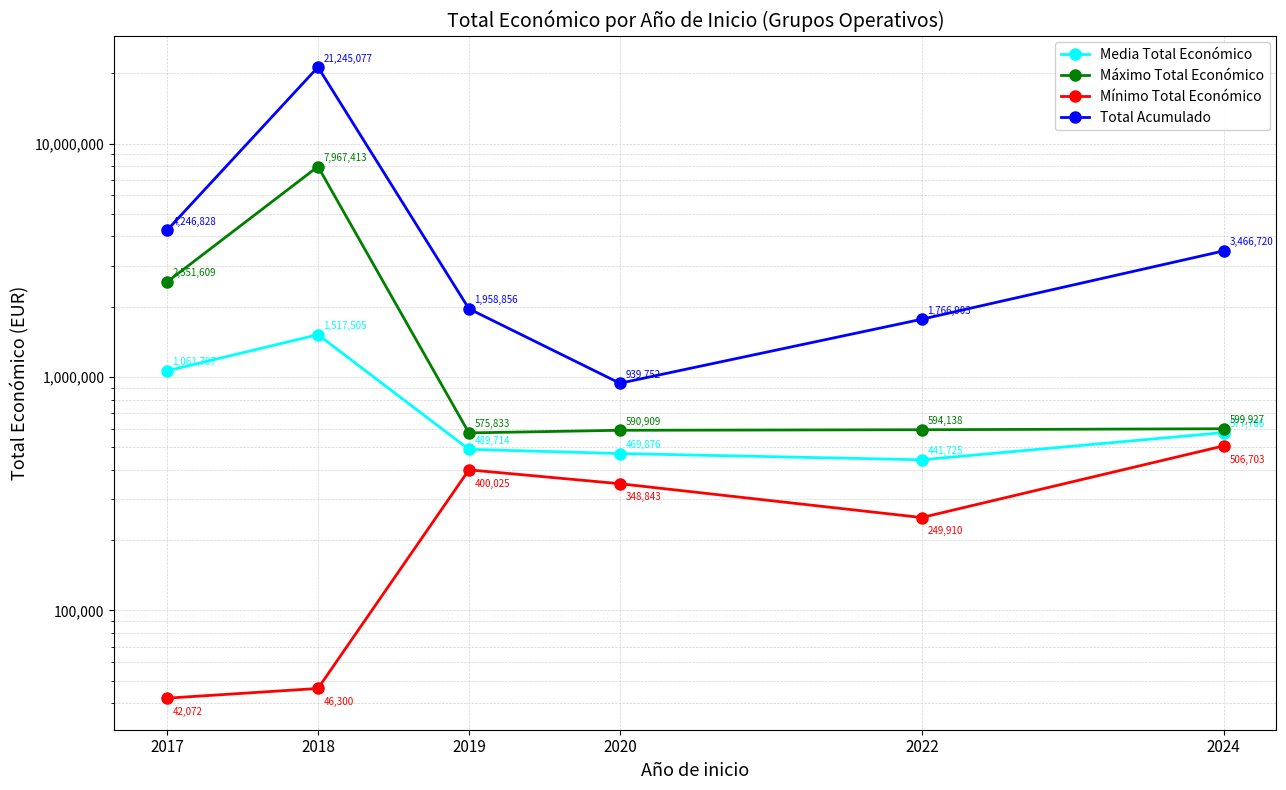

What is the value of the Media Total Económico point at the 1st from the left?

1061707.0